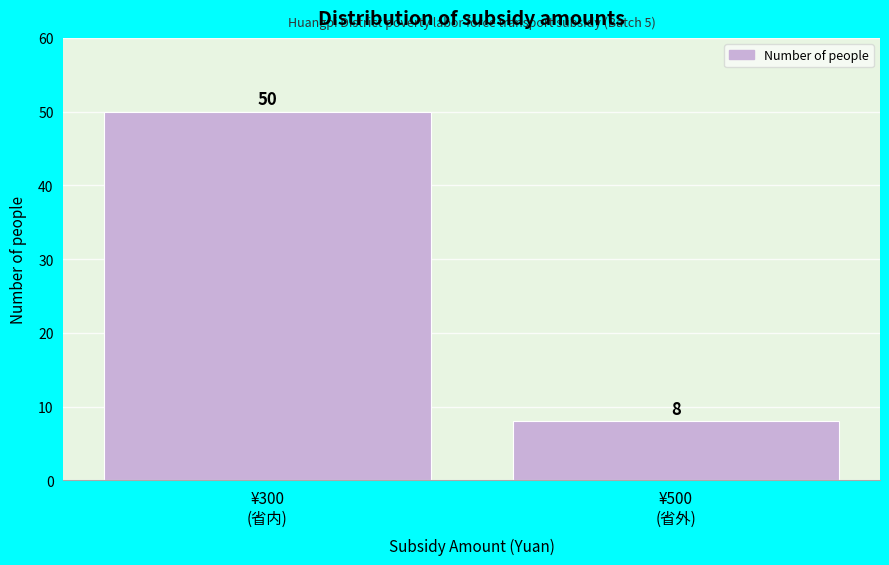

Reading left to right, list all the values displayed in this chart.

50	8